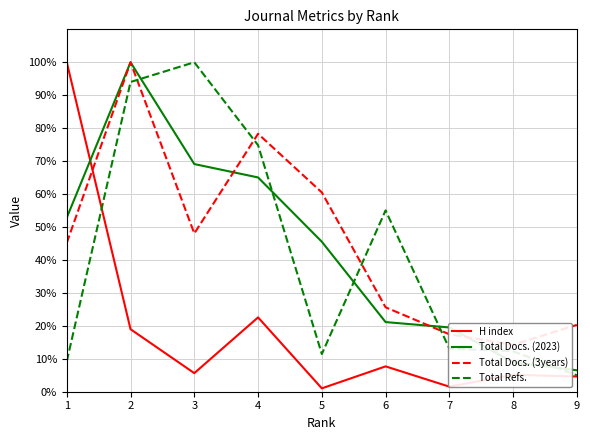

Reading right to left, extract all data points from this chart.

H index: 9=4.6	8=5.1	7=1.5	6=7.7	5=1.0	4=22.6	3=5.6	2=19.0	1=100.0
Total Docs. (2023): 9=6.5	8=8.9	7=19.5	6=21.1	5=45.5	4=65.0	3=69.1	2=100.0	1=52.8
Total Docs. (3years): 9=20.3	8=14.2	7=17.4	6=25.6	5=60.5	4=78.3	3=48.0	2=100.0	1=45.2
Total Refs.: 9=5.0	8=12.3	7=13.1	6=55.0	5=11.4	4=74.8	3=100.0	2=94.0	1=9.2